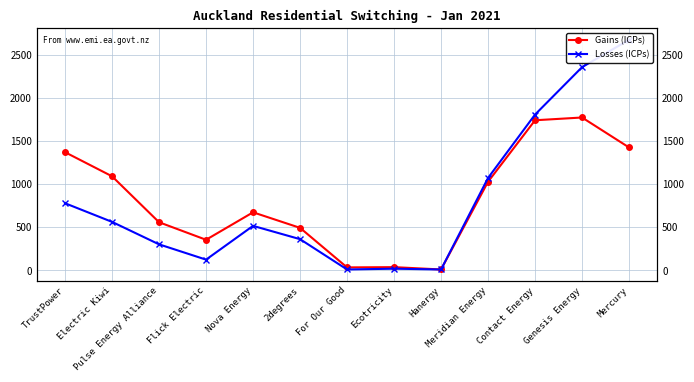

How many data points in Gains (ICPs) are above 673?

6